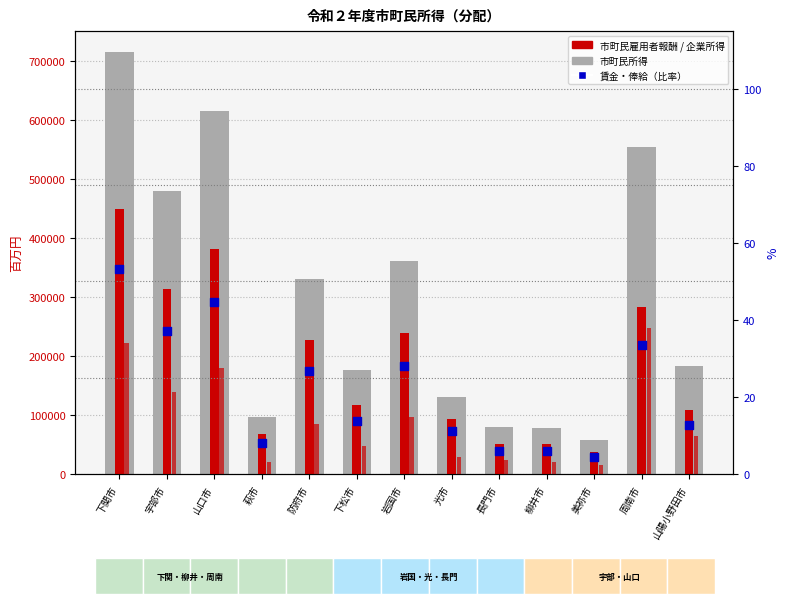

Which series has the largest total across all categories?

市町民所得